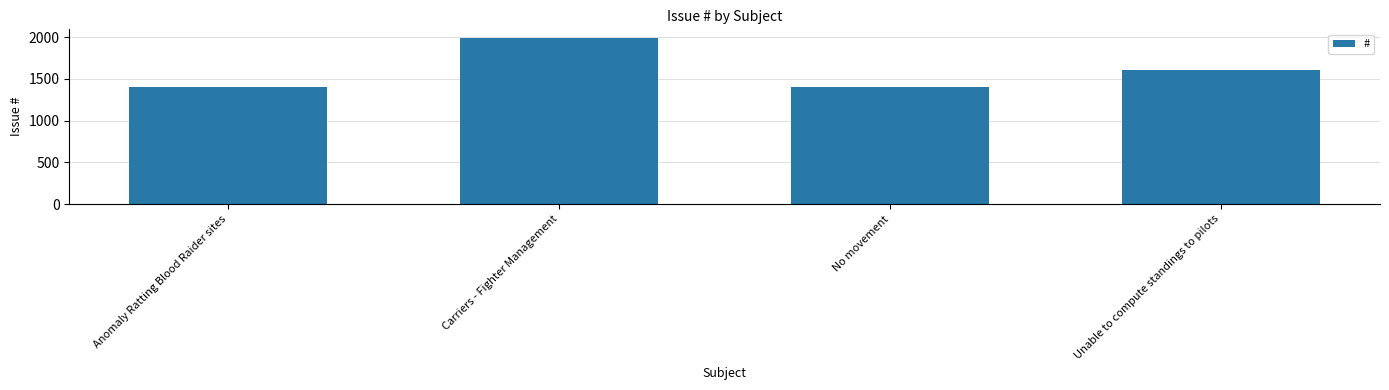

How many bars are there in total?

4